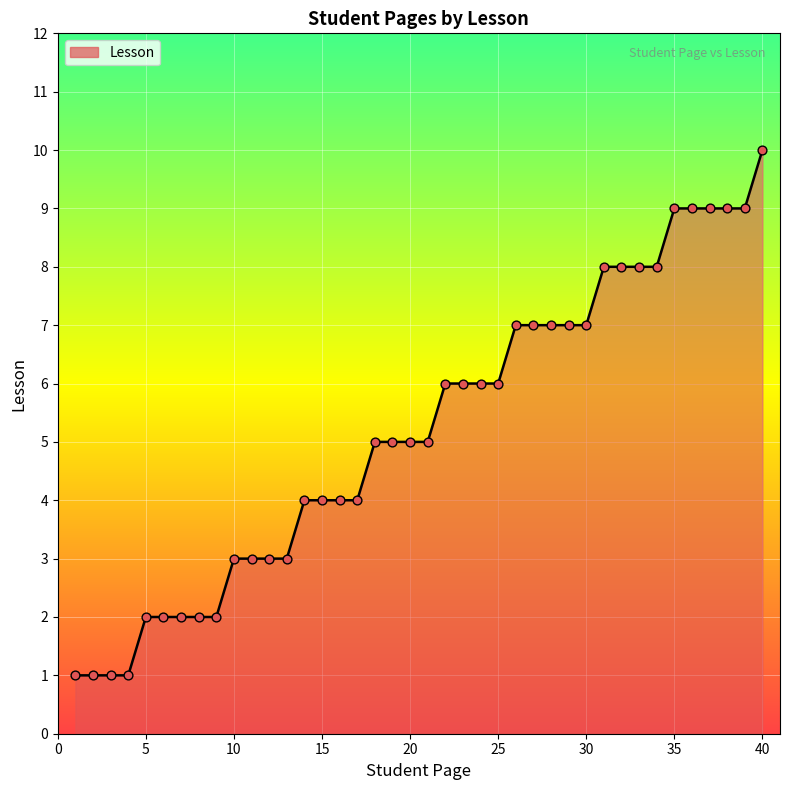

What is the greatest value displayed?

10